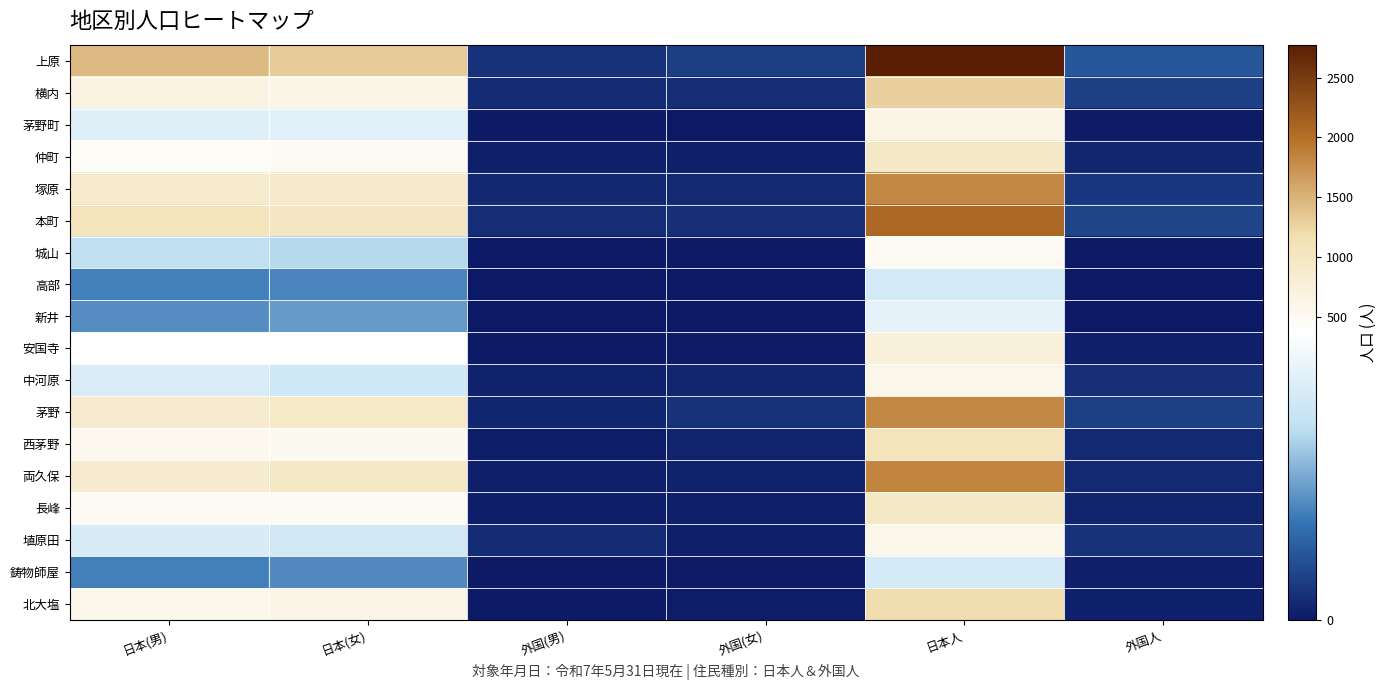

At how many categories does at least one series exceed 839?

3